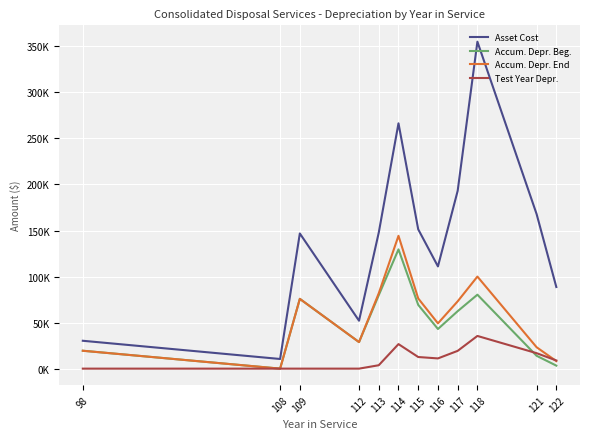

What are all the series names shown in the legend?

Asset Cost, Accum. Depr. Beg., Accum. Depr. End, Test Year Depr.